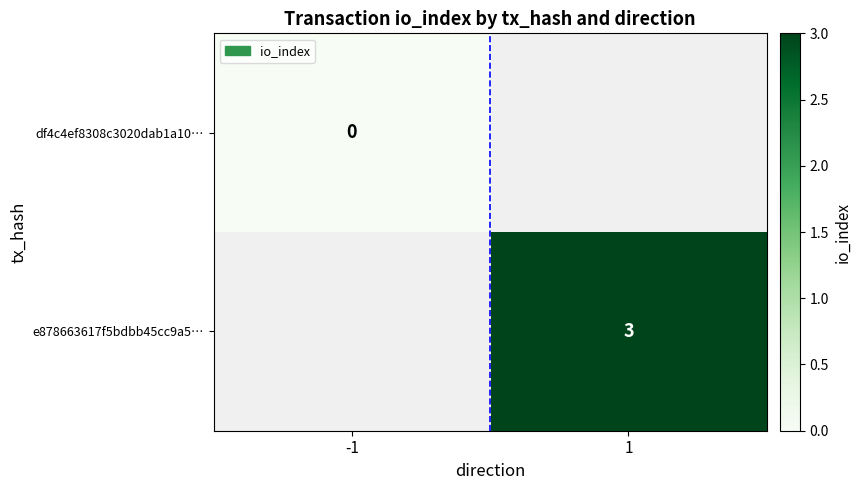

True or false: e878663617f5bdbb45cc9a5… has a value of 2 at 1.

False